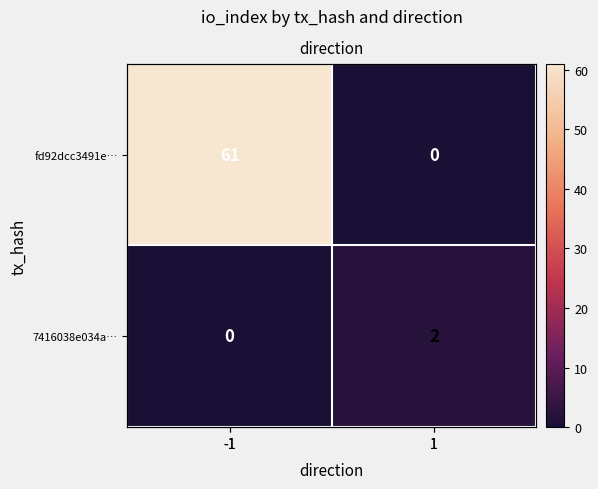

How many distinct data groups are displayed?

2